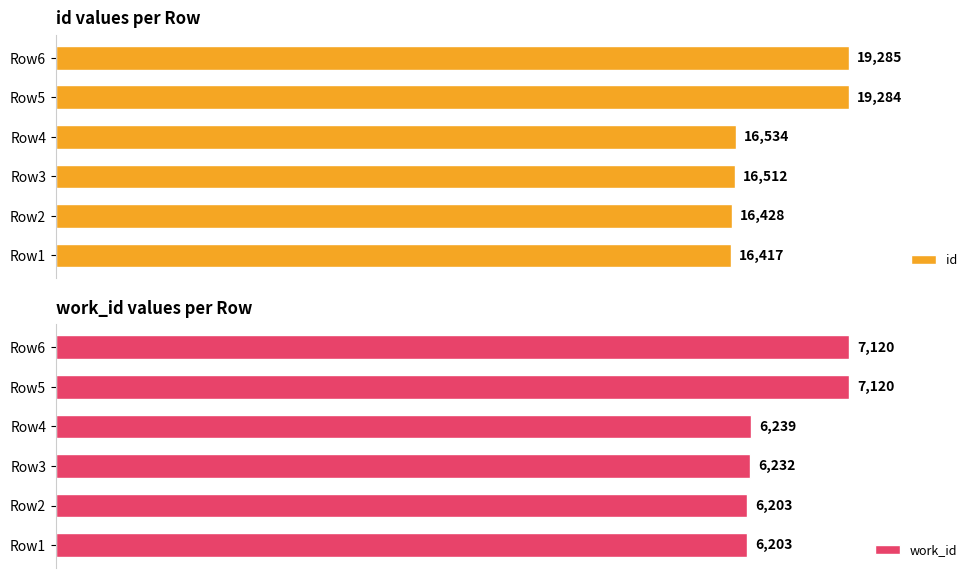

Rank the categories by id value from lowest to highest.

Row1, Row2, Row3, Row4, Row5, Row6